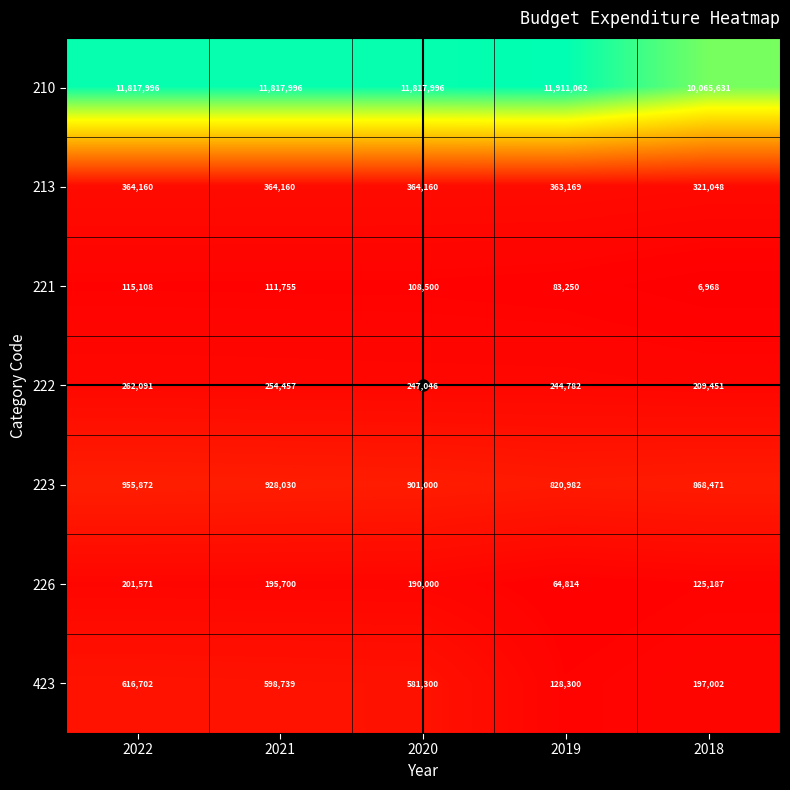

What is the sum of the 222 values at 2020 and 2021?

501503